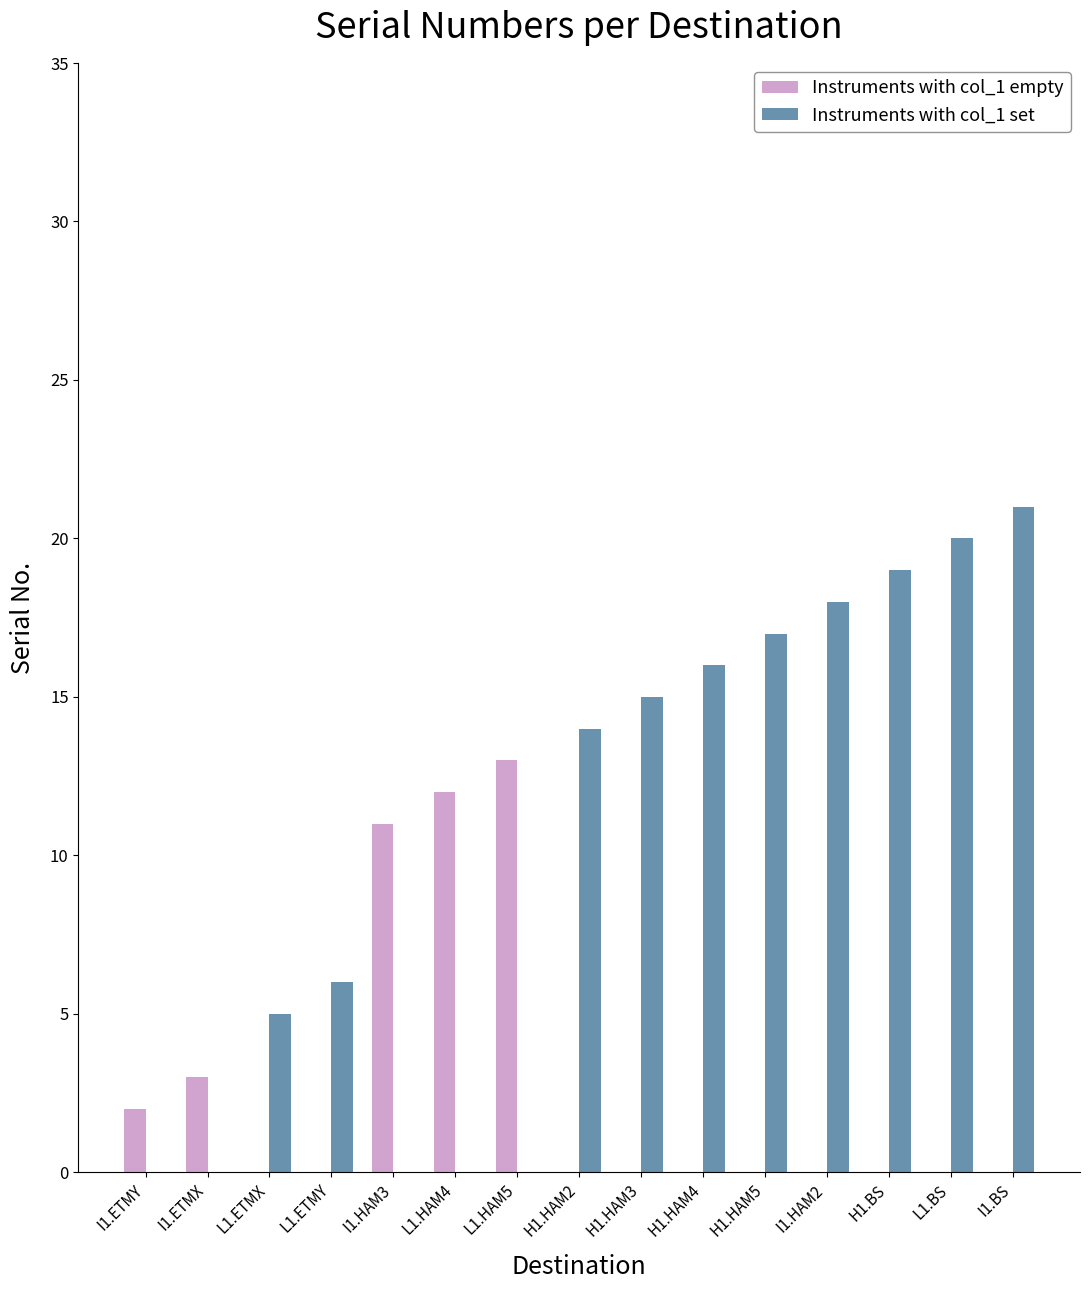

Reading left to right, what are all the values shown in this chart?

Instruments with col_1 empty: 2	3	0	0	11	12	13	0	0	0	0	0	0	0	0
Instruments with col_1 set: 0	0	5	6	0	0	0	14	15	16	17	18	19	20	21